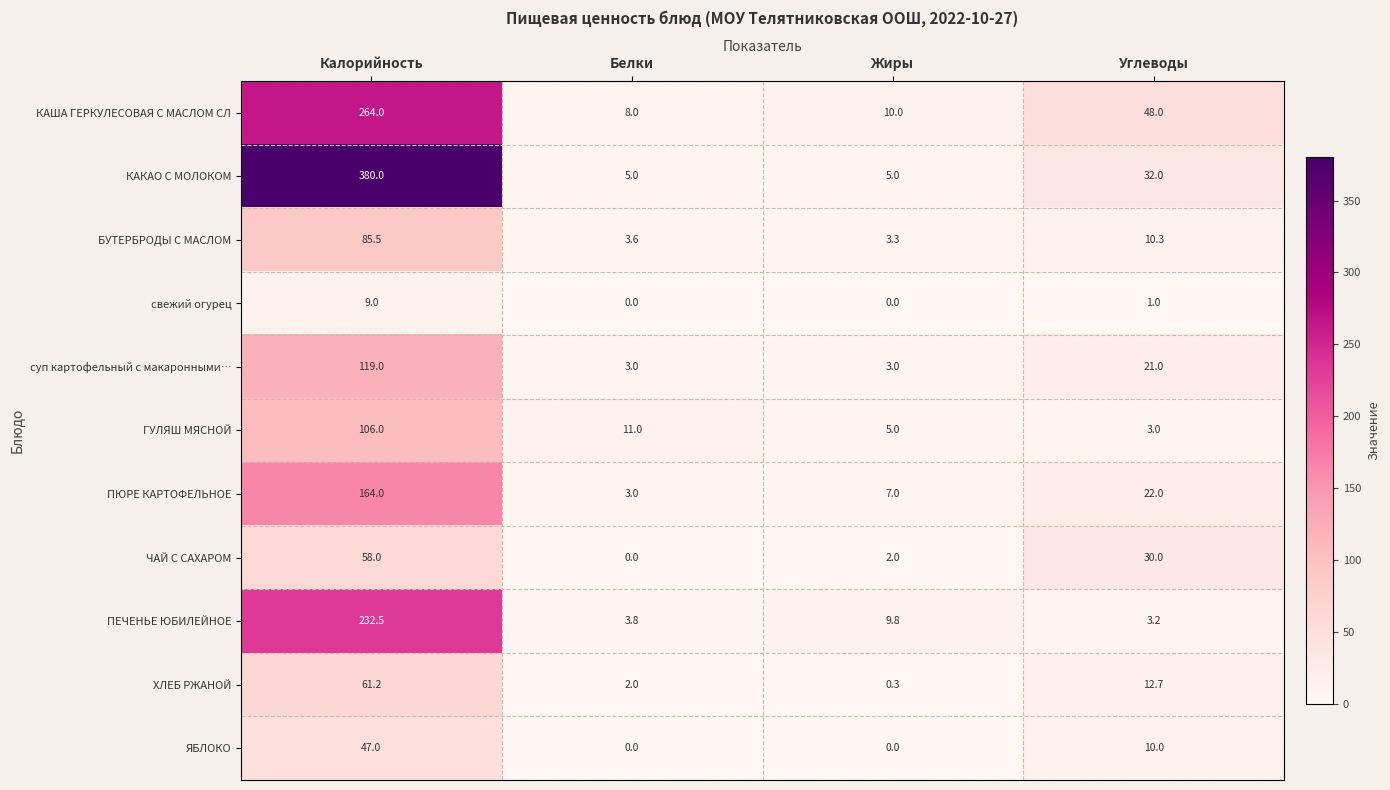

What is the sum of all ЧАЙ С САХАРОМ values?

90.0